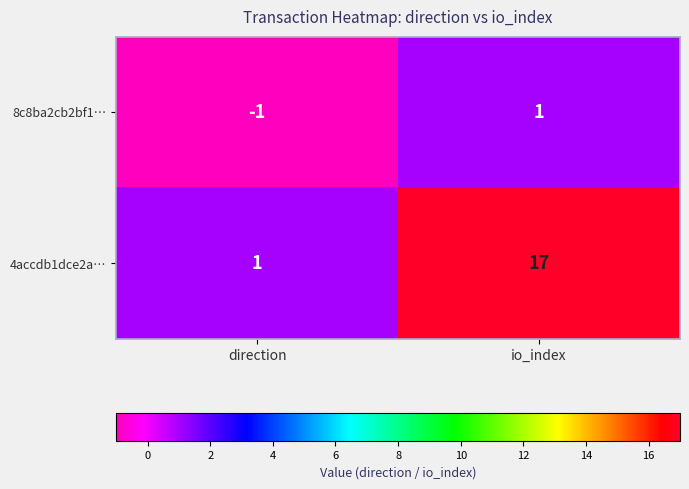

Where is 8c8ba2cb2bf1… nearest to the value 0?

direction